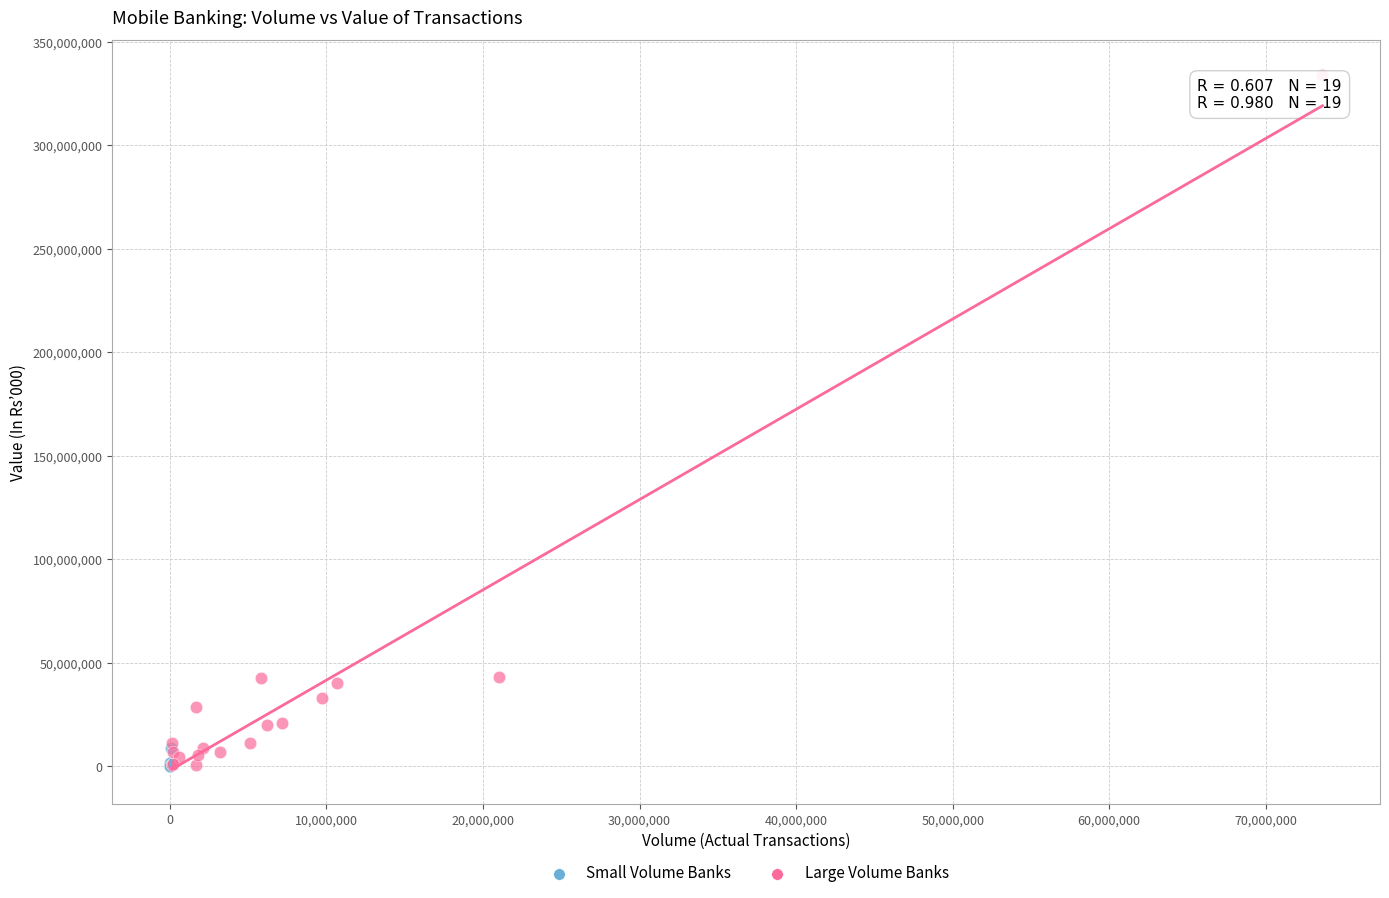

Which series has the widest spread of Y values?

Large Volume Banks